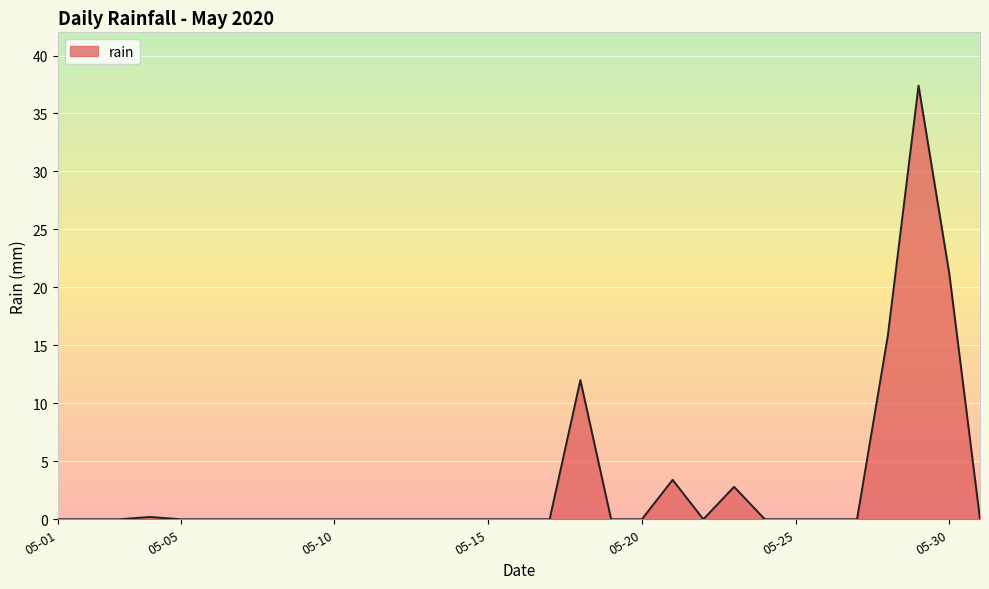

What is the difference between the maximum and minimum values?

37.4